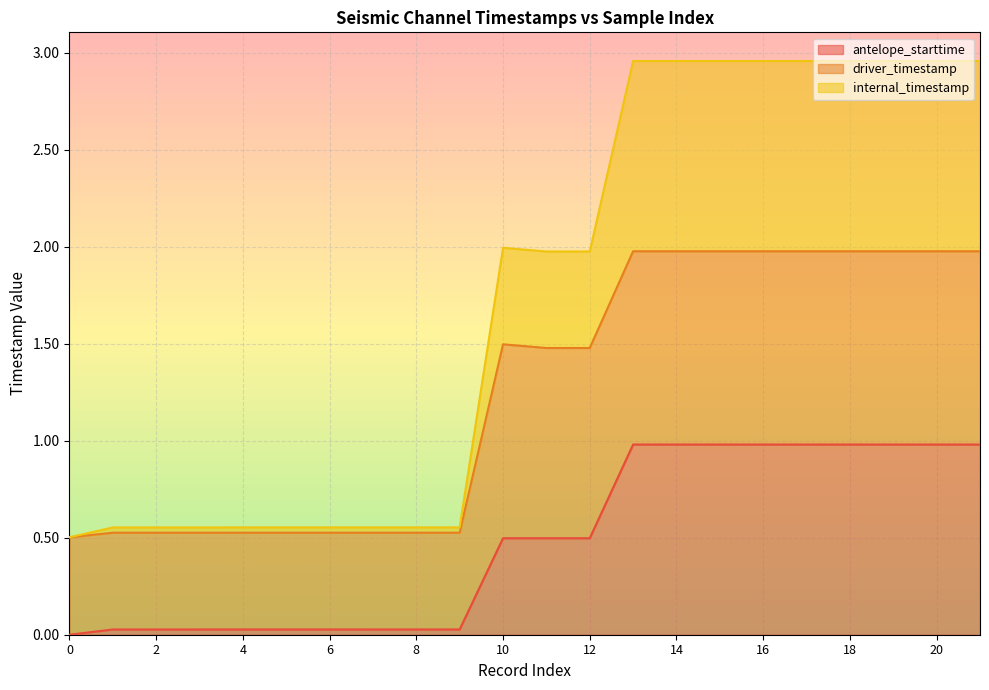

At which category is the sum across all series the highest?

21